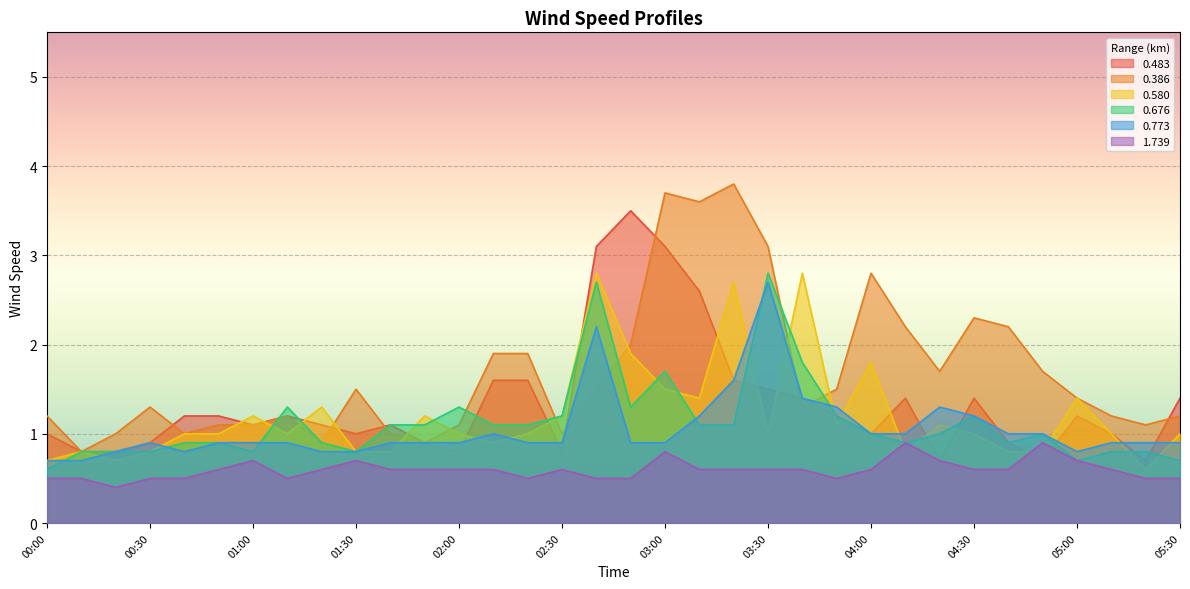

True or false: 0.483 has a value of 1.2 at 05:00.

True